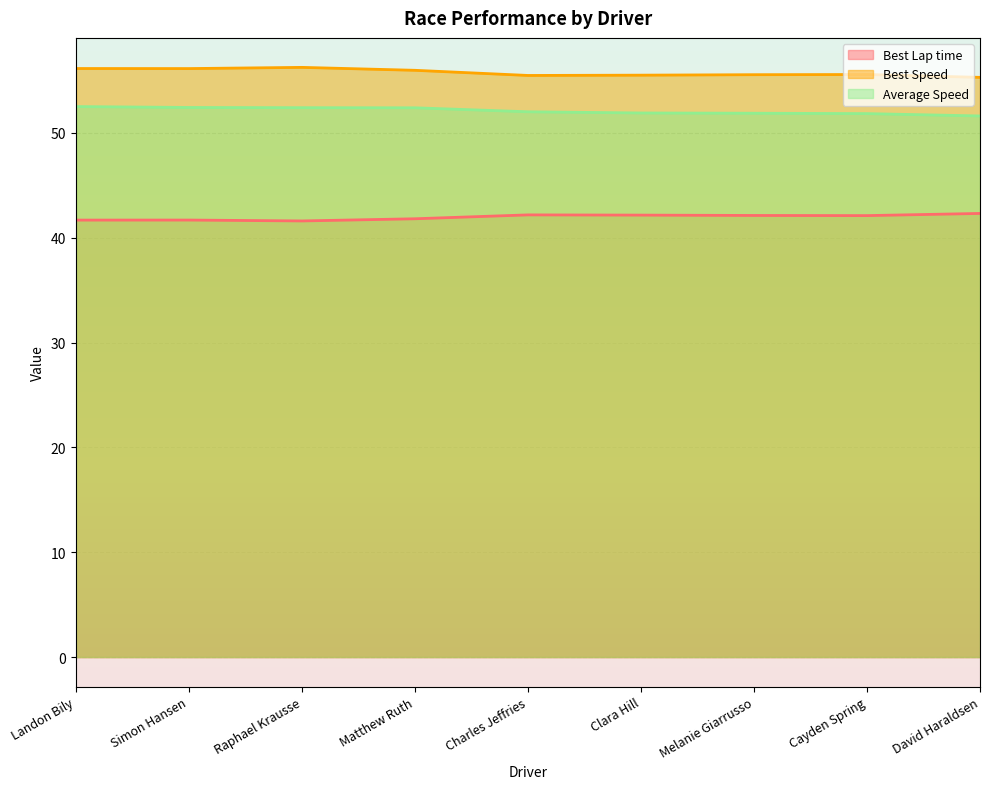

Is the value of Best Speed at Melanie Giarrusso greater than the value of Best Lap time at Matthew Ruth?

Yes